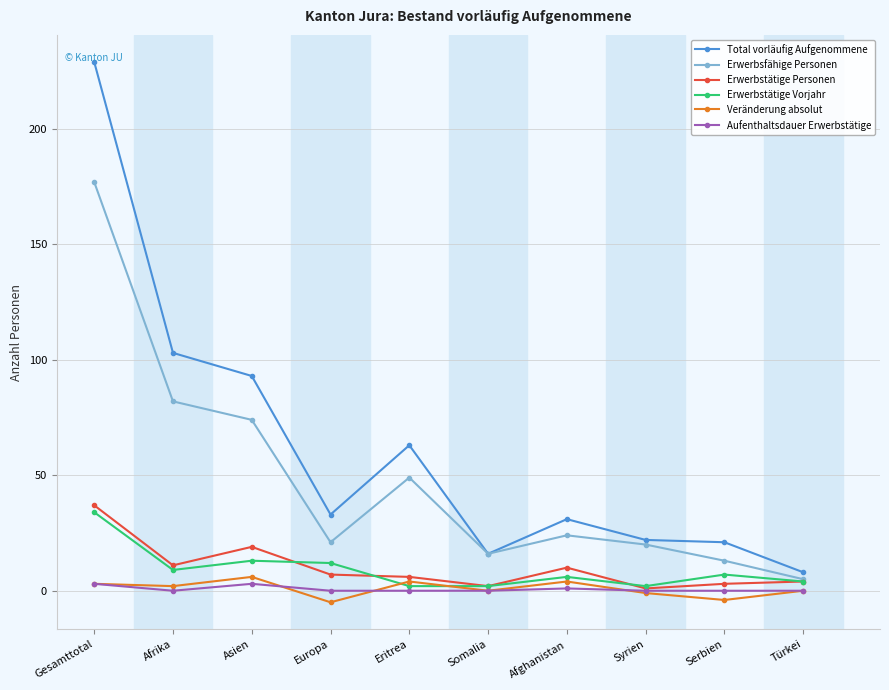

At which category does Aufenthaltsdauer Erwerbstätige reach its first local peak?

Asien